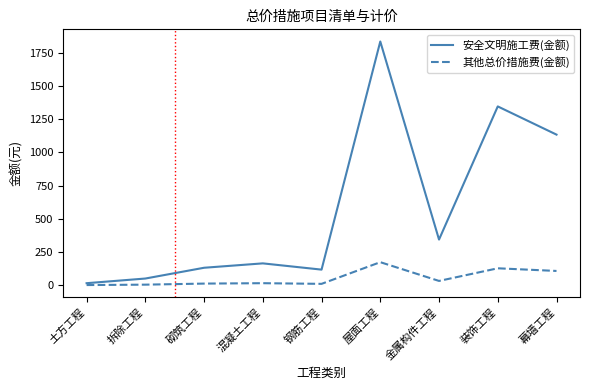

At how many categories does at least one series exceed 1000?

3